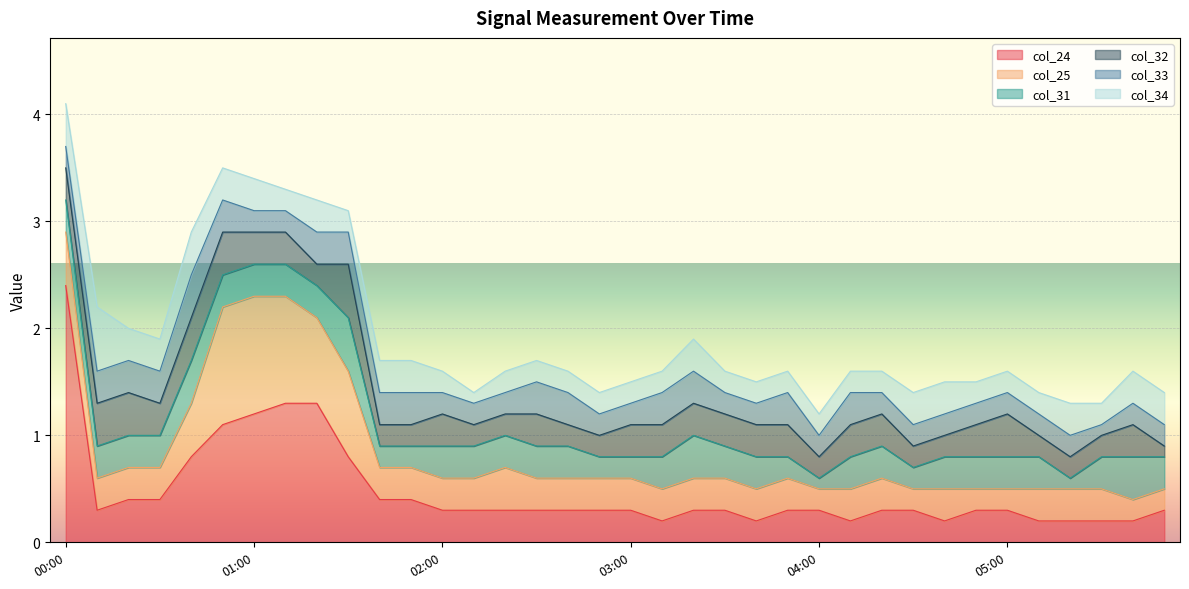

True or false: col_31 has more than 0 points higher than both neighbors.

True